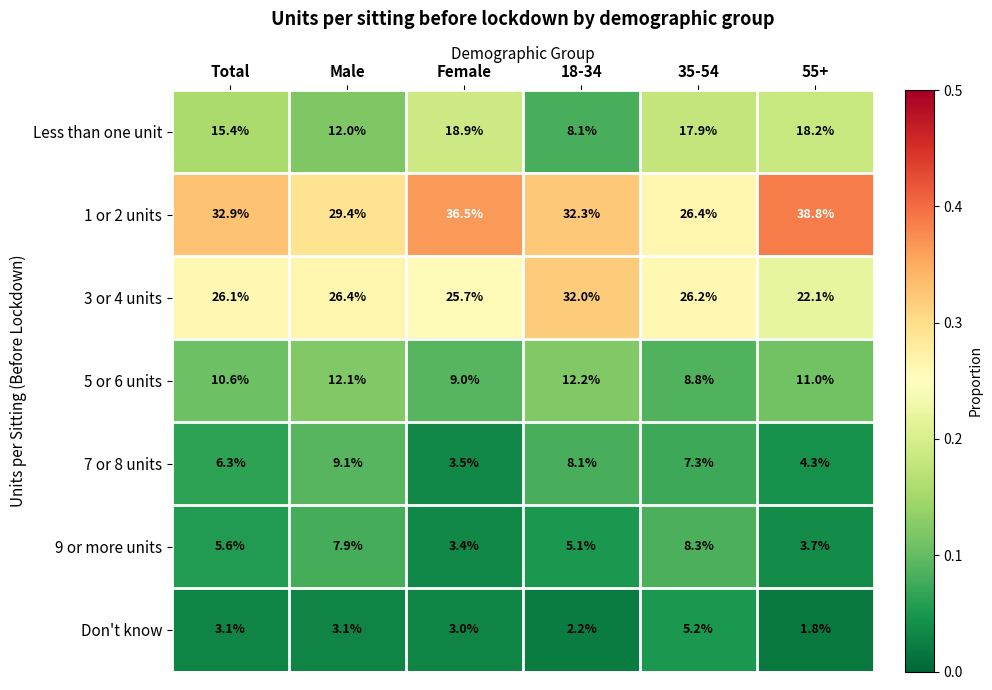

What is the difference between the highest and lowest values at Total?

29.8